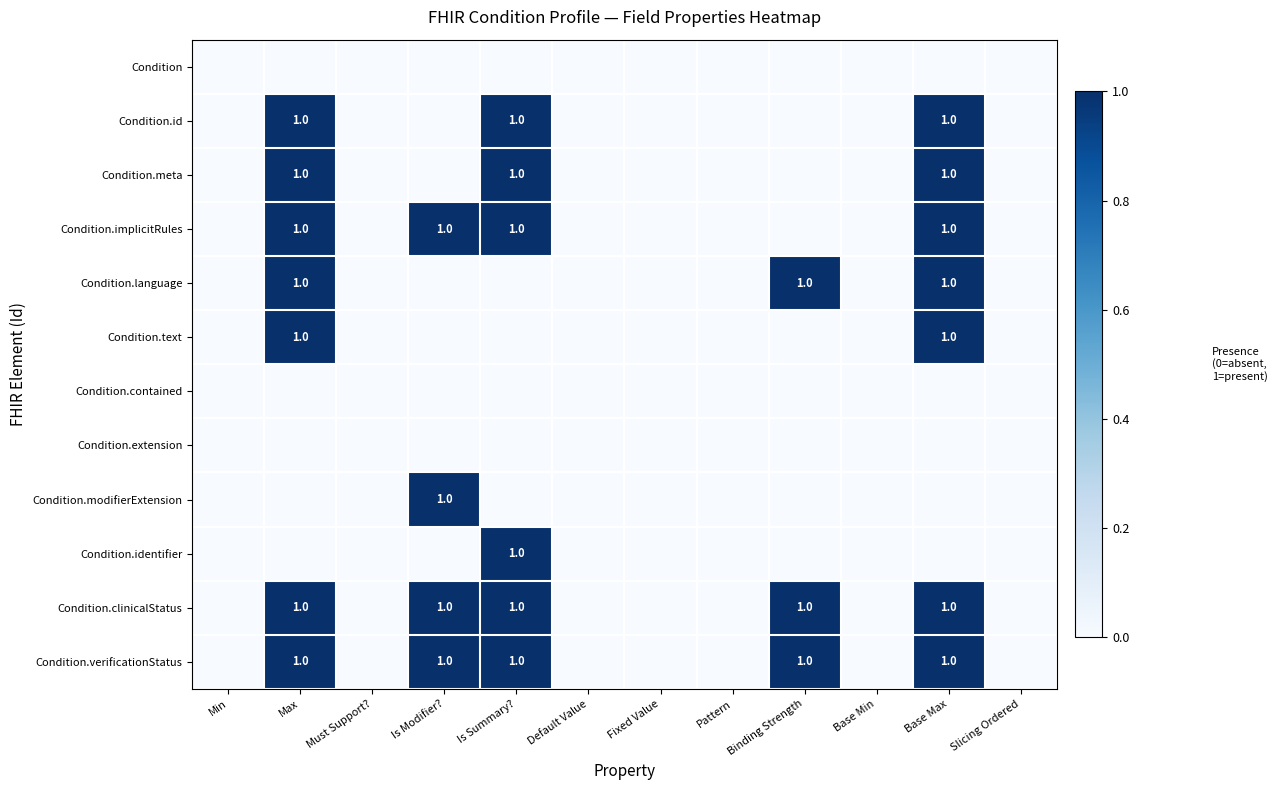

At which category does the chart reach its minimum across all series?

Min